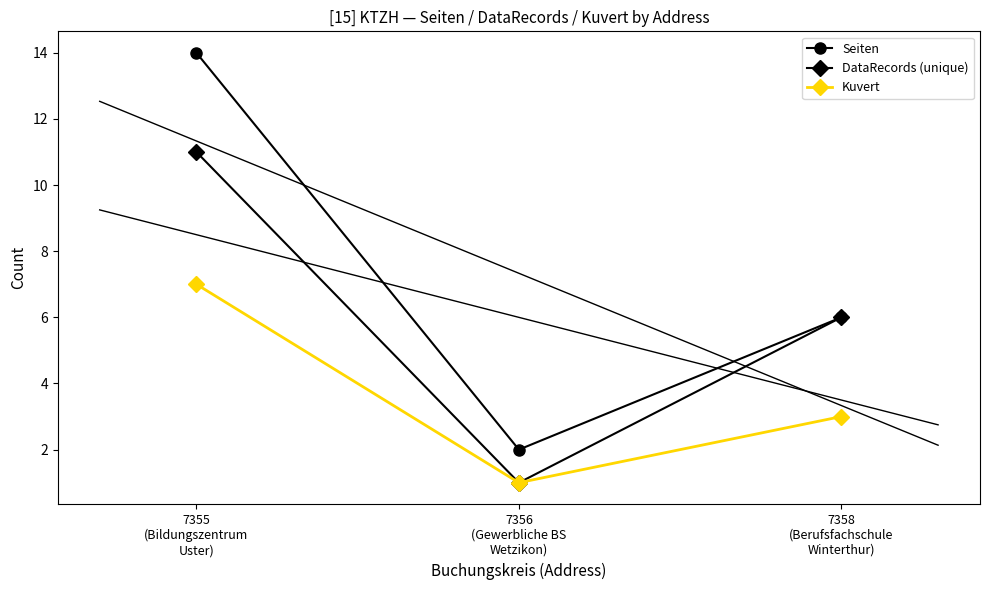

Between 7356
(Gewerbliche BS
Wetzikon) and 7355
(Bildungszentrum
Uster), which is larger?

7355
(Bildungszentrum
Uster)